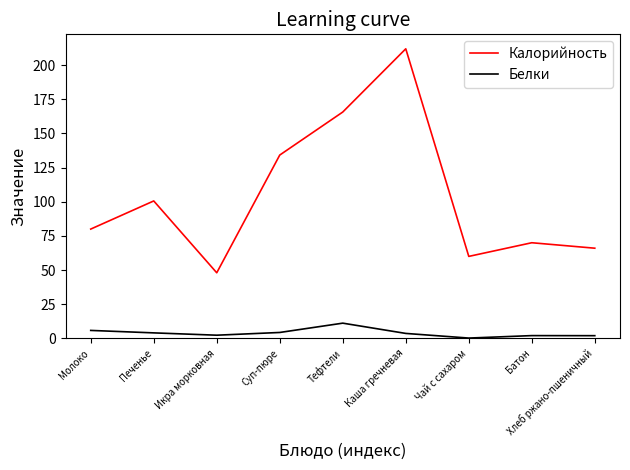

Is the value of Калорийность at Суп-пюре greater than the value of Белки at Печенье?

Yes